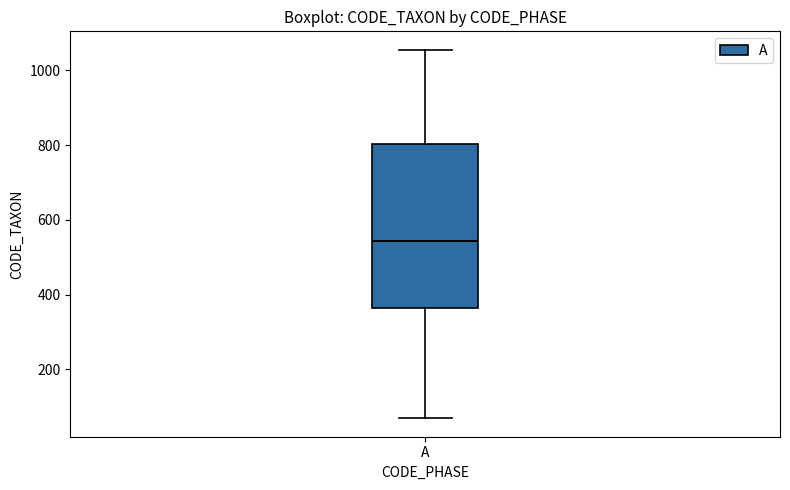

Transcribe this box plot: give where the median line is, the range the box spans, and where the two whiskers end, as read against the y-axis. The values are not printed on the chart, so give them approximately, as read against the axis.

median 540, box 360 to 800, whiskers 60 to 1060